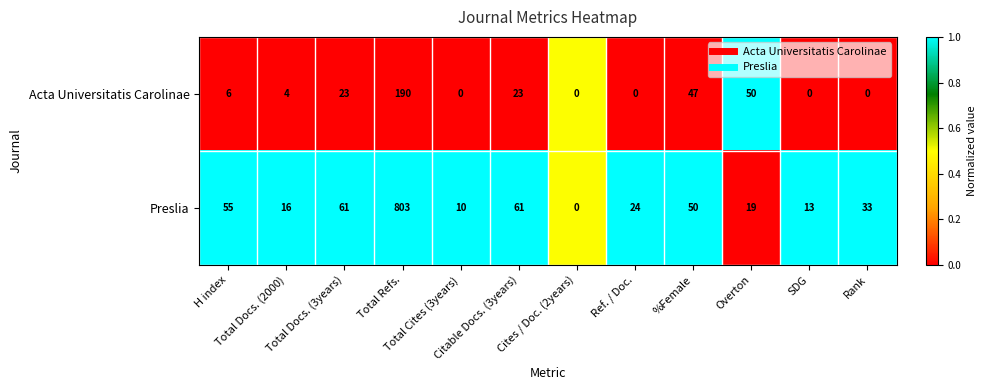

Which series has the largest range (max minus min)?

Preslia